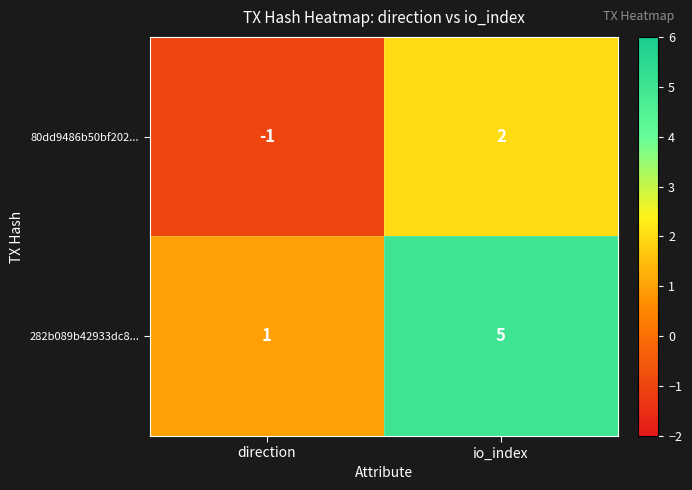

What is the difference between the 80dd9486b50bf202... values at io_index and direction?

3